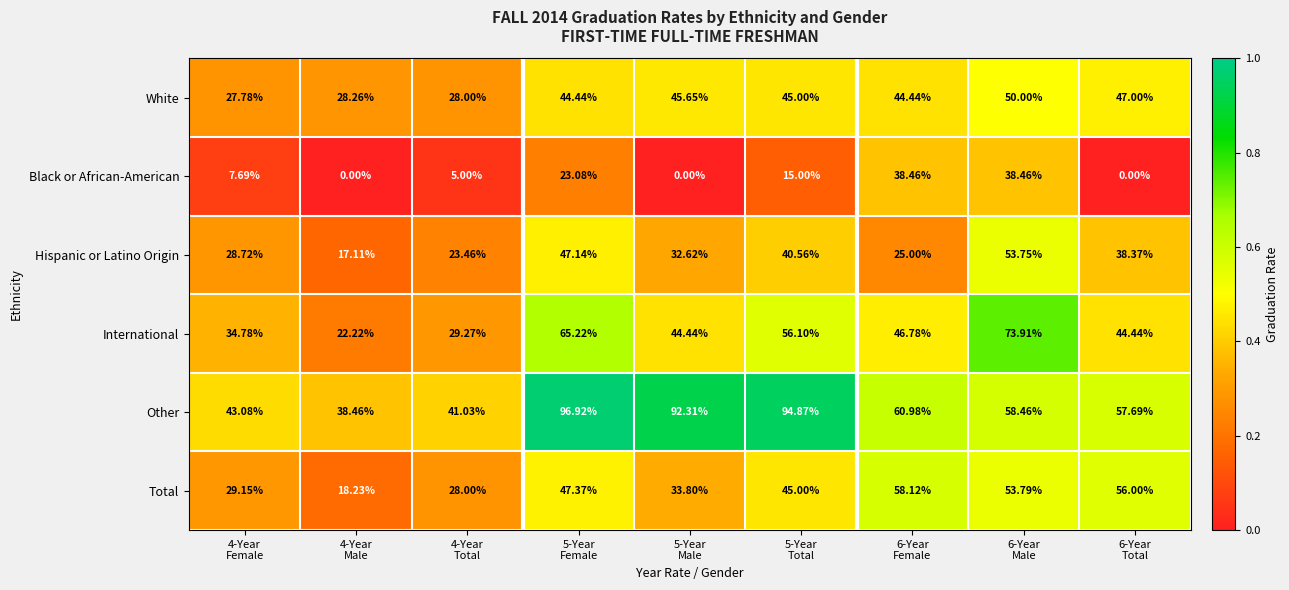

Which series has the widest spread of values?

Other